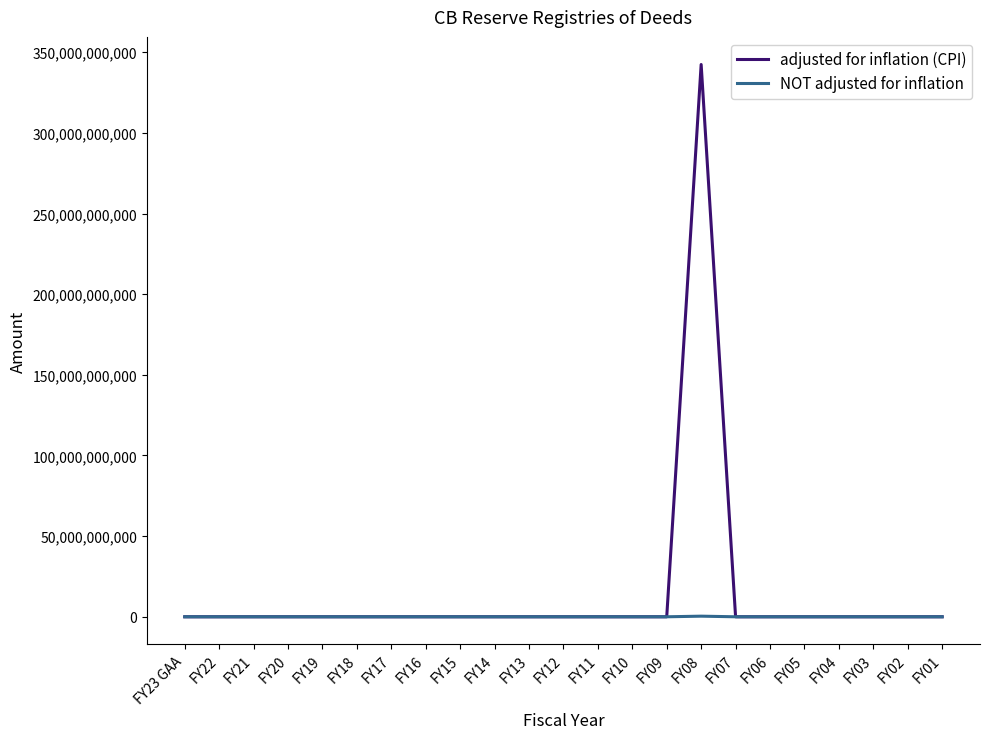

True or false: adjusted for inflation (CPI) has more than 0 points higher than both neighbors.

True